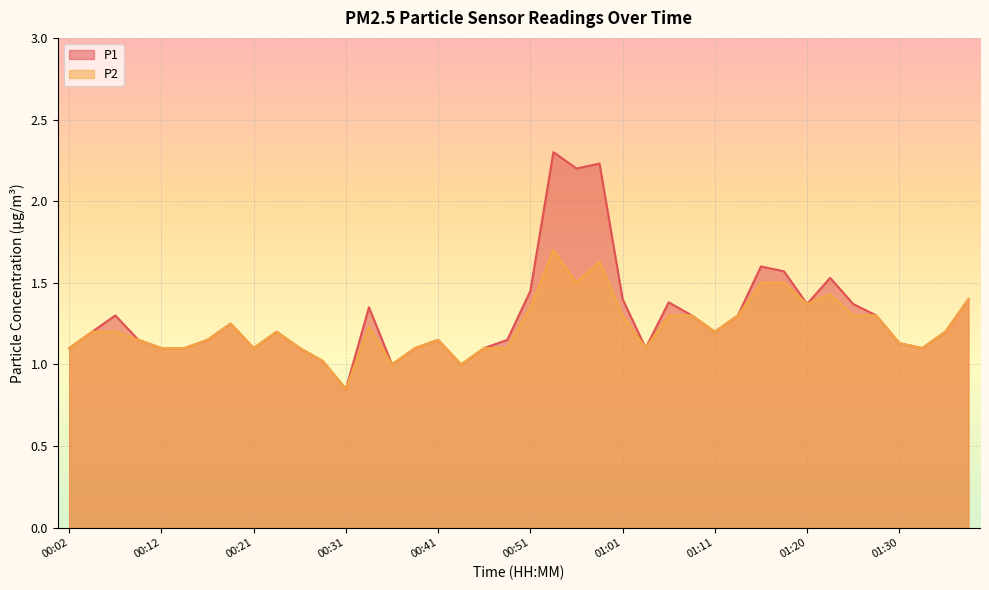

What is the label of the 30th point from the left?

01:13